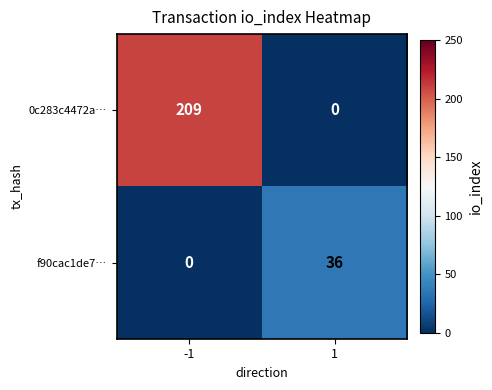

Count the number of categories in the chart.

2